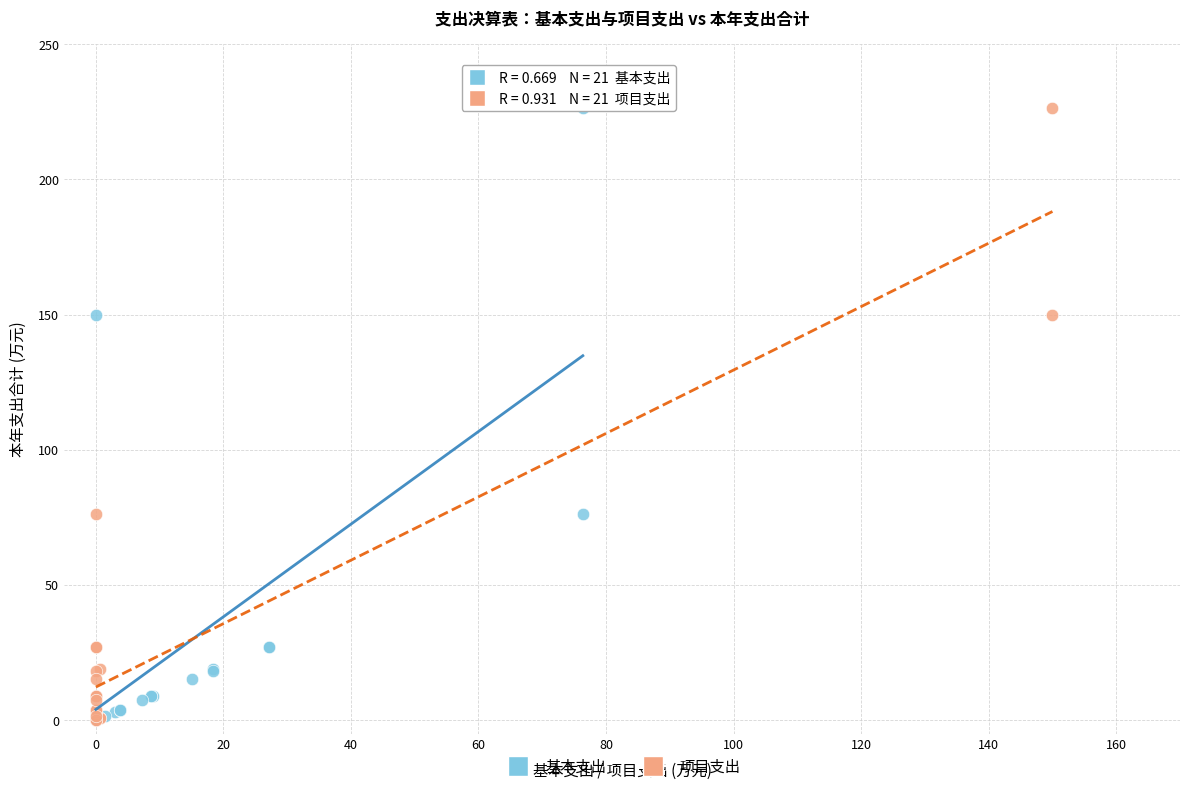

What are all the series names shown in the legend?

基本支出, 项目支出